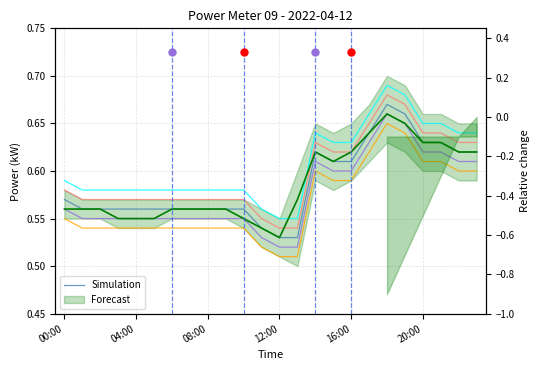

List the labels in order of value, smallest first.

12, 13, 11, 04:00, 08:00, 12:00, 16:00, 20:00, 6, 7, 8, 9, 10, 00:00, 15, 16, 14, 22, 23, 20, 21, 17, 19, 18